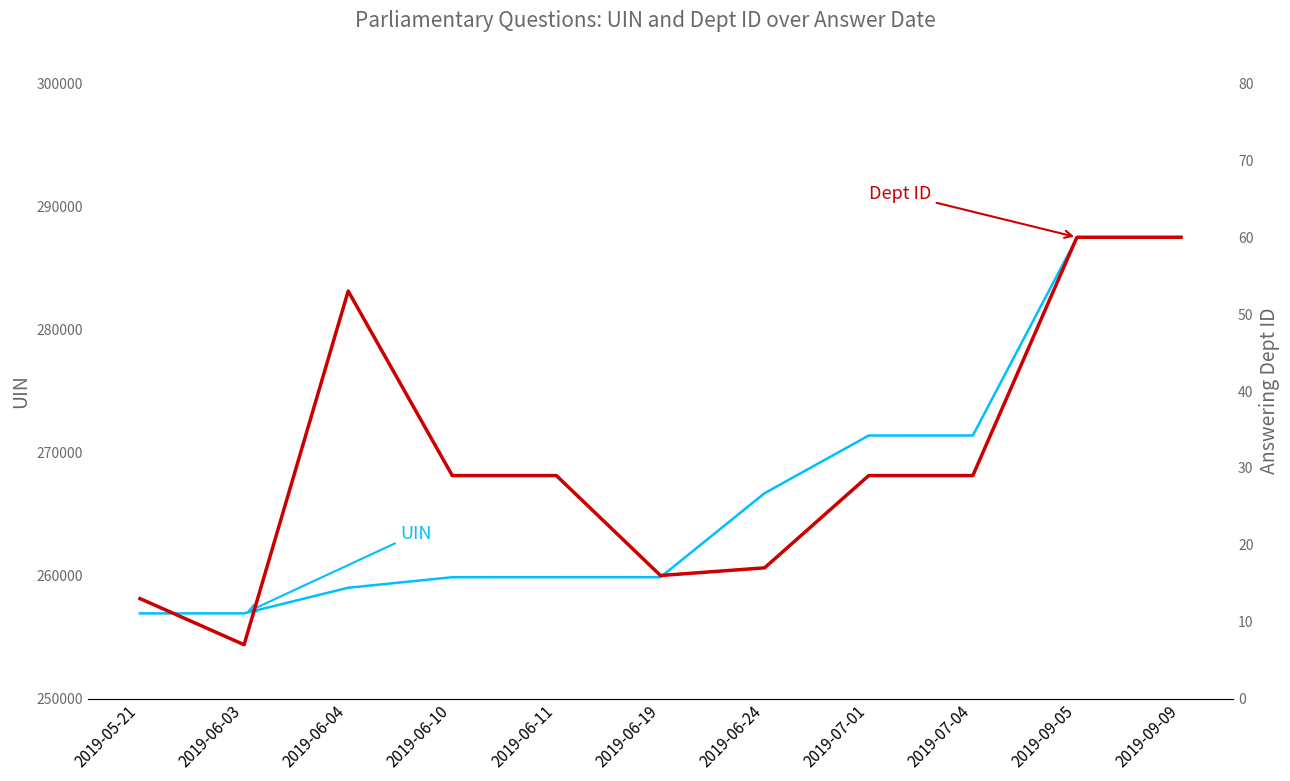

What are all the series names shown in the legend?

UIN, Dept ID